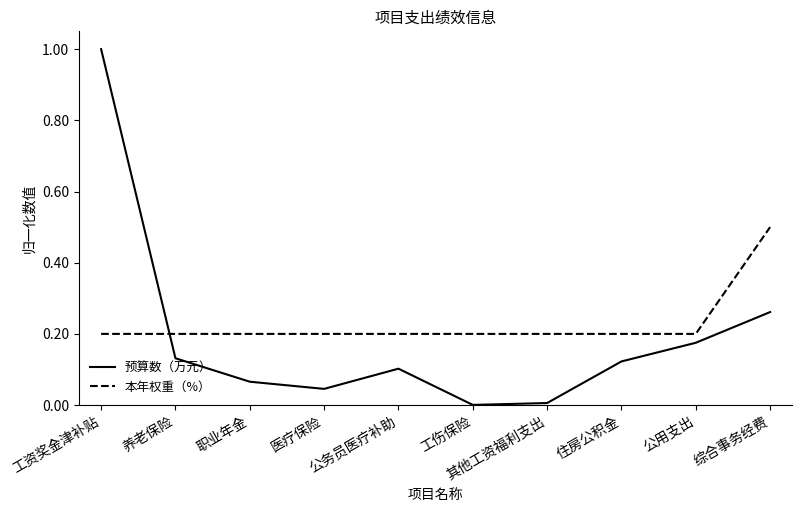

The value of 预算数（万元） at 公用支出 is 0.1. True or false?

False